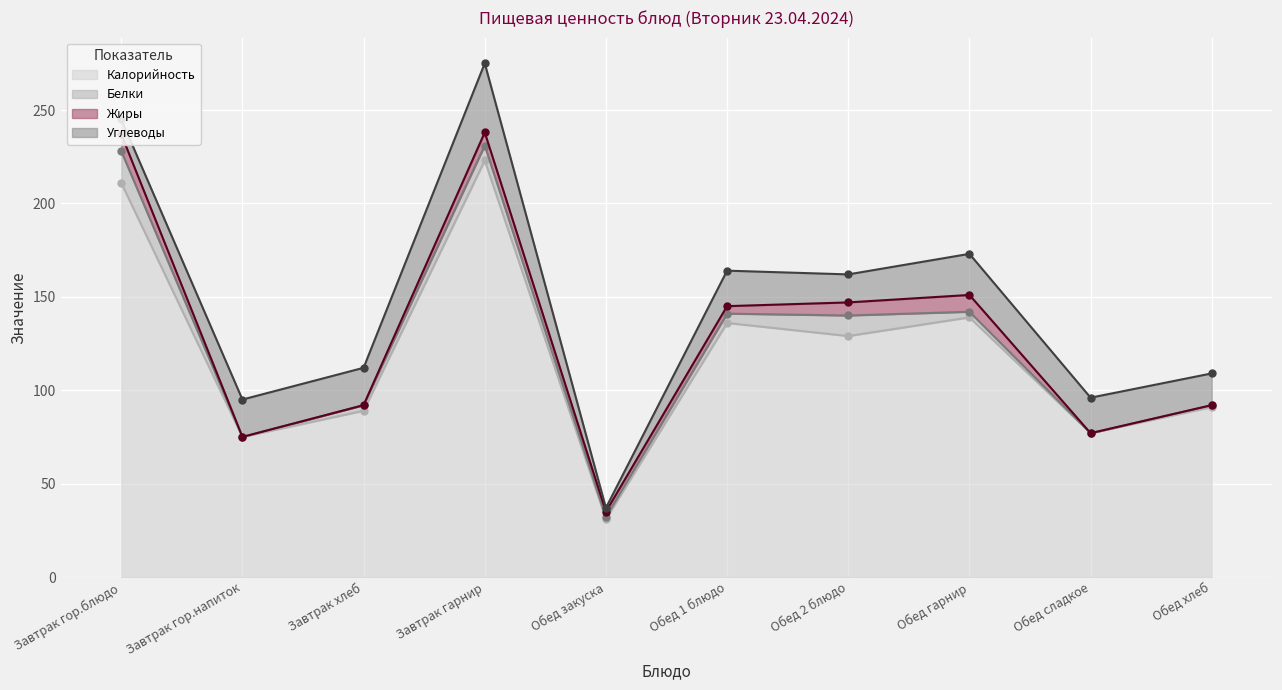

Reading left to right, extract all data points from this chart.

Калорийность (line): 211	75	89	223	31	136	129	139	77	91
Белки (line): 228	75	92	231	32	141	140	142	77	92
Жиры (line): 237	75	92	238	35	145	147	151	77	92
Углеводы (line): 245	95	112	275	37	164	162	173	96	109